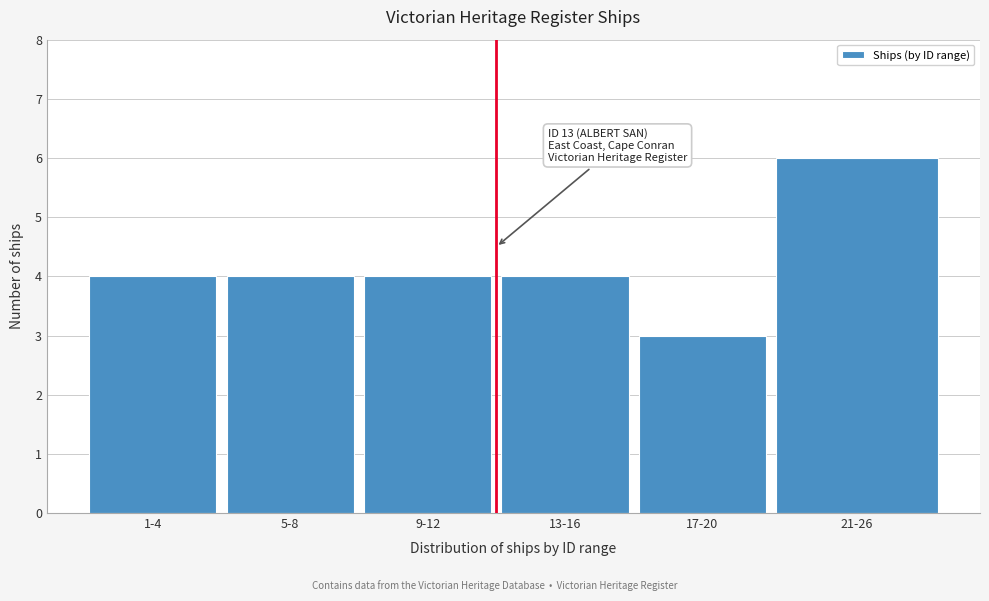

Reading left to right, extract all data points from this chart.

4	4	4	4	3	6